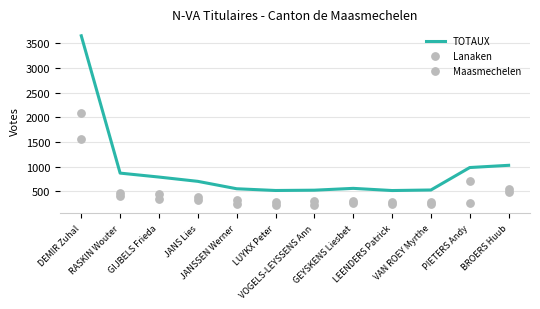

Is the value of Maasmechelen at PIETERS Andy greater than the value of TOTAUX at JANS Lies?

Yes